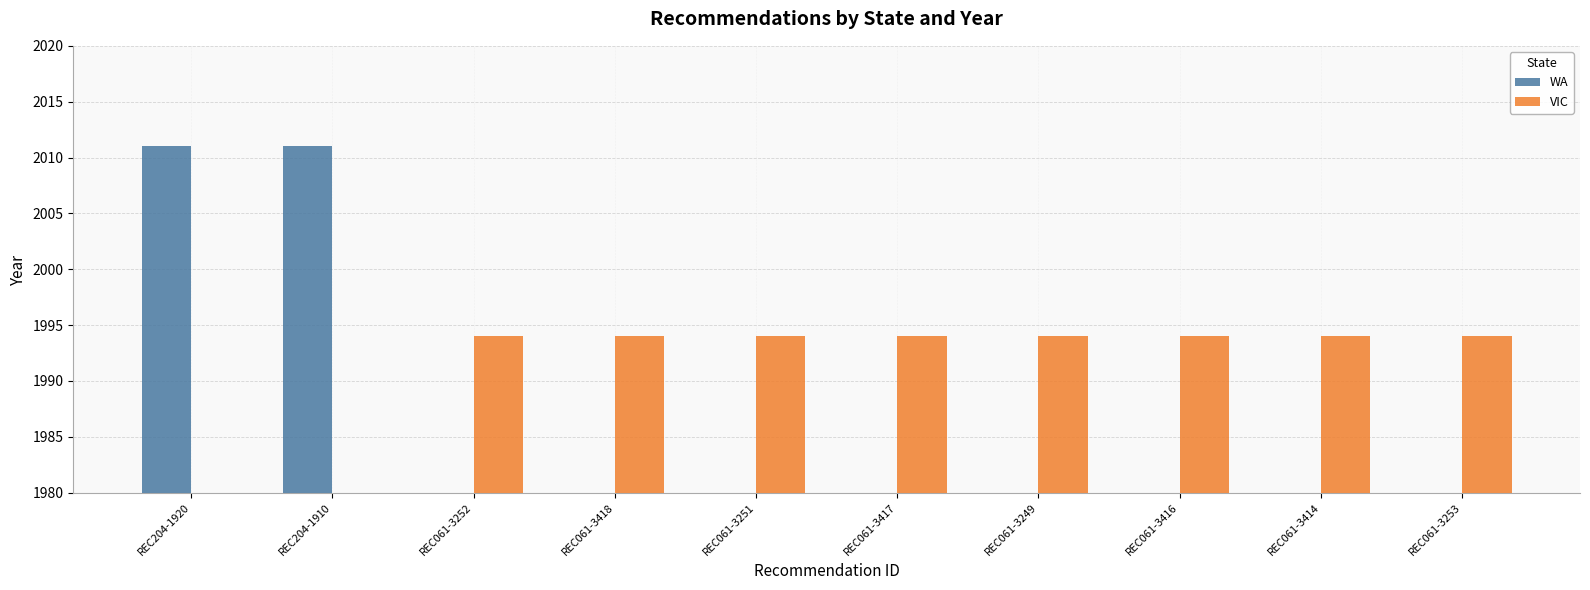

What position from the left is REC061-3251?

5